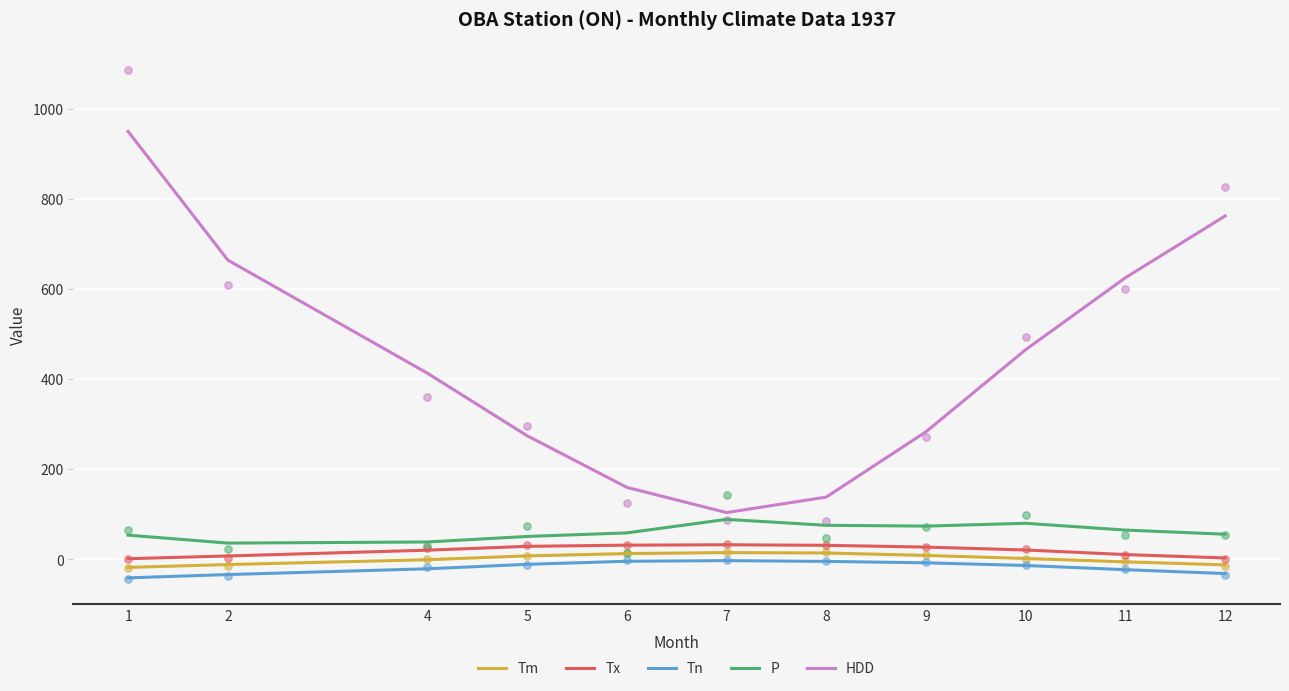

Which series reaches the maximum Y coordinate?

HDD